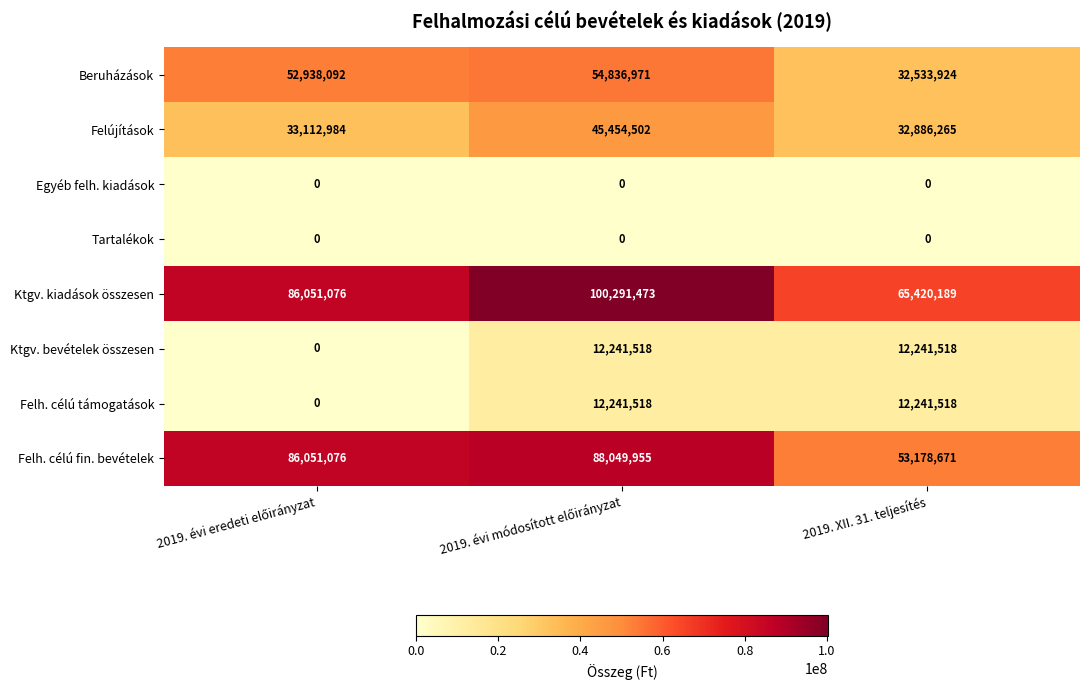

At how many categories does at least one series exceed 36167565?

3